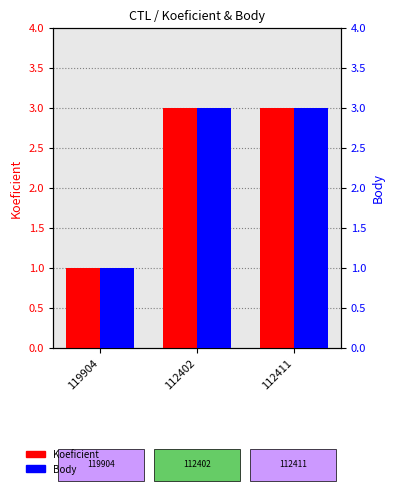

True or false: Koeficient has a value of 5 at 112411.

False